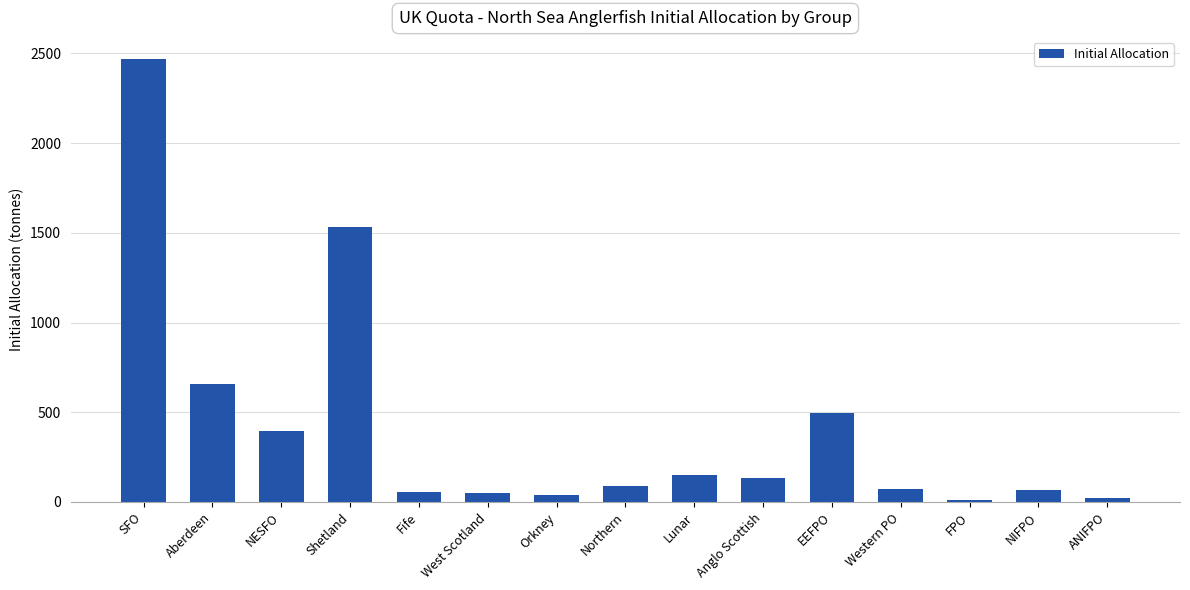

What is the difference between the values at Anglo Scottish and FPO?

125.3